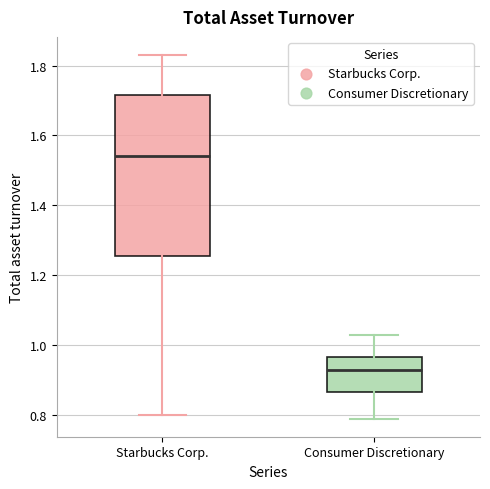

Reading left to right, read every box against the y-axis: the position of its median line, the range the box covers, and the ends of its whiskers. The values are not printed on the chart, so give them approximately, as read against the axis.

Starbucks Corp.: median 1.54, box 1.26 to 1.72, whiskers 0.80 to 1.84
Consumer Discretionary: median 0.94, box 0.86 to 0.96, whiskers 0.80 to 1.04